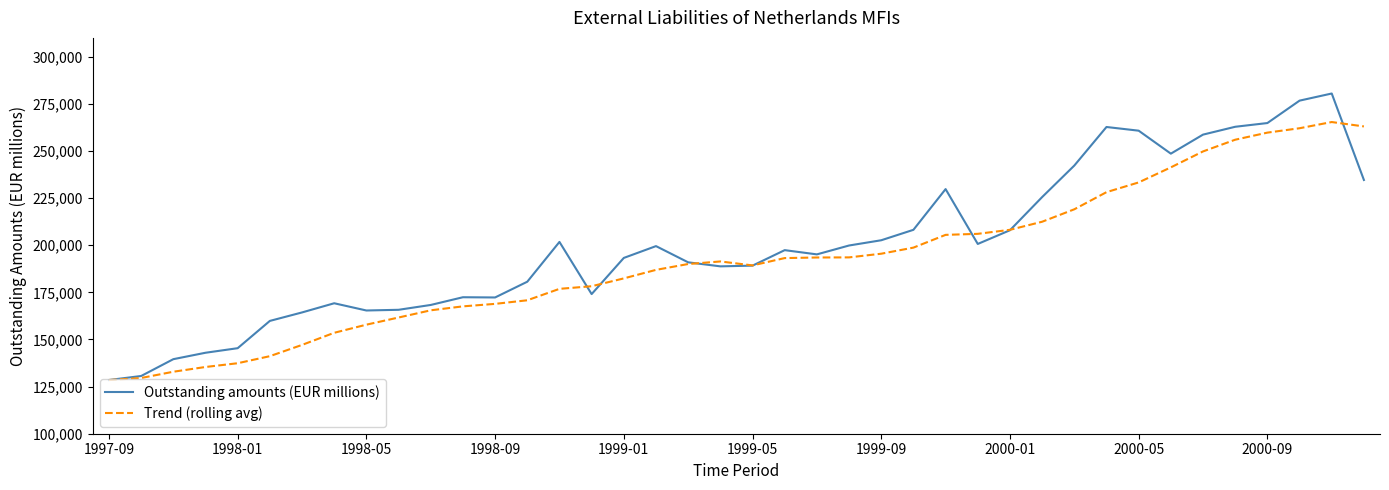

List the series in order of their peak value, lowest first.

Trend (rolling avg), Outstanding amounts (EUR millions)